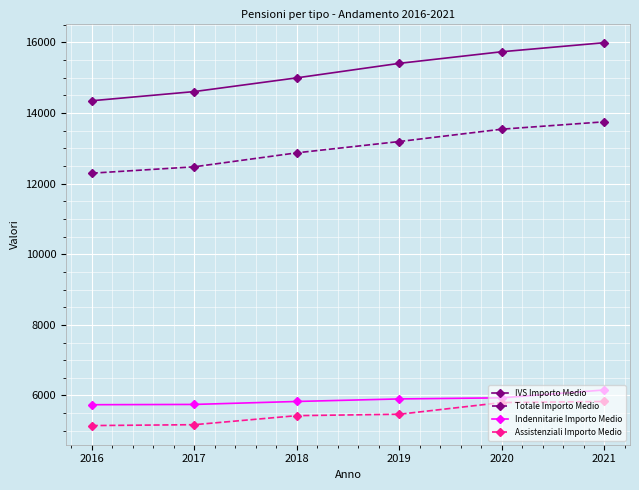

True or false: Indennitarie Importo Medio and Assistenziali Importo Medio intersect in this chart.

False